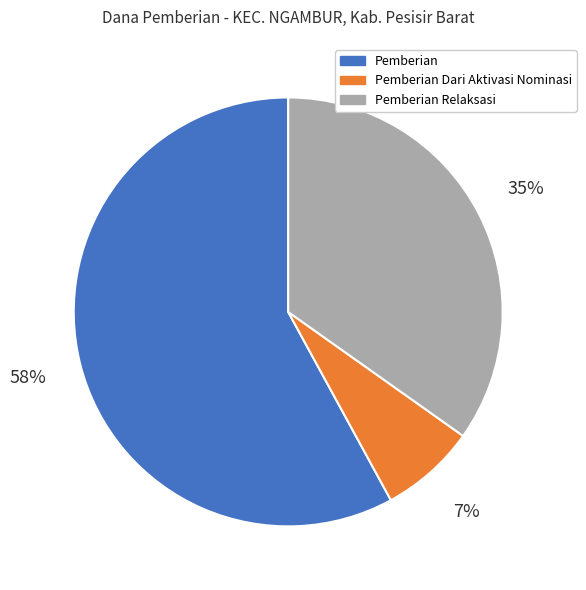

What percentage is the Pemberian Dari Aktivasi Nominasi slice, to the nearest percent?

7%